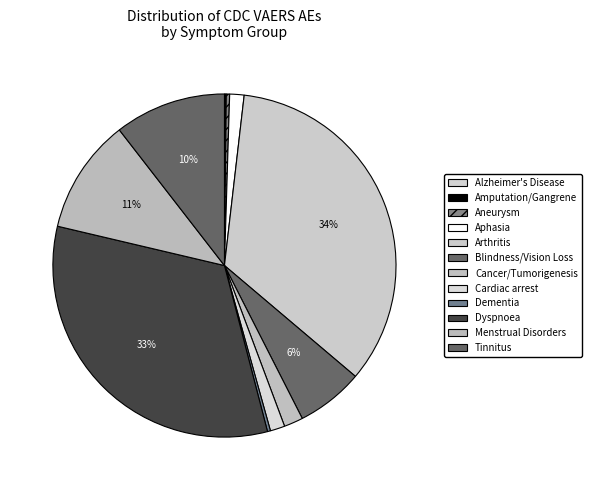

To the nearest percent, what percentage of the pie is Dyspnoea?

33%